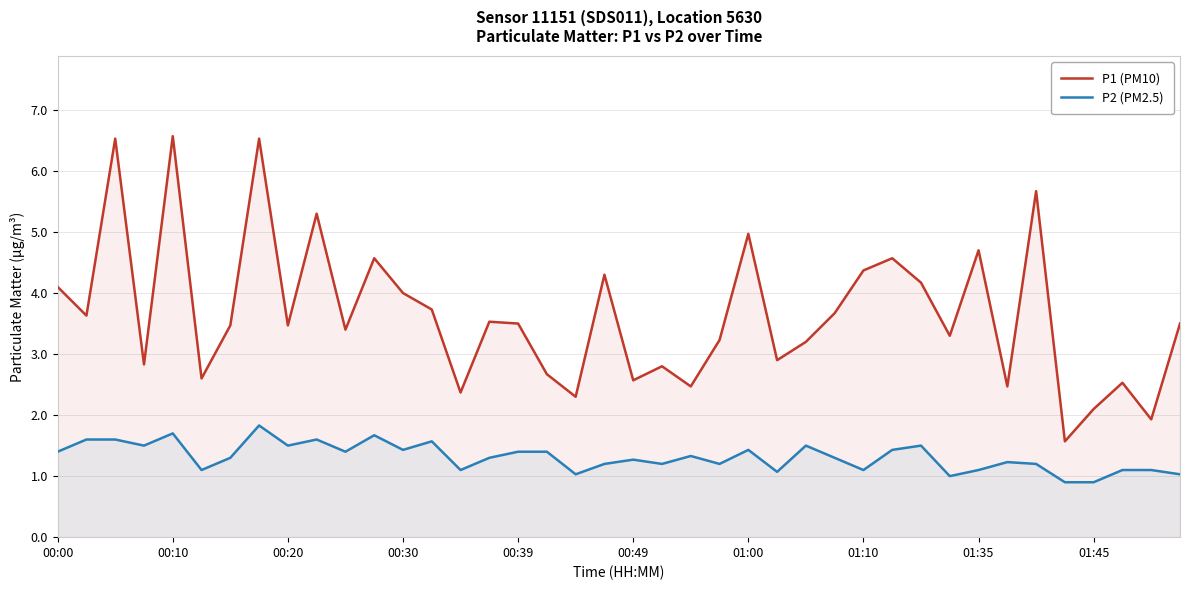

Is it true that P1 (PM10) equals 5.5 at 00:20?

False